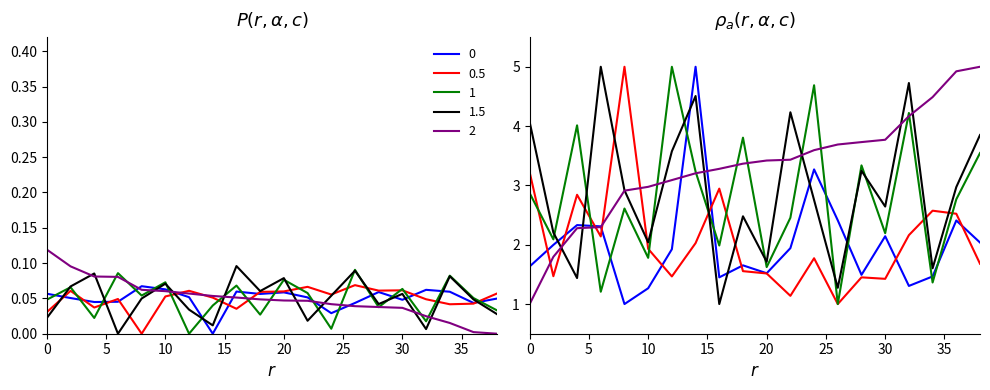

How many series are shown in this chart?

5